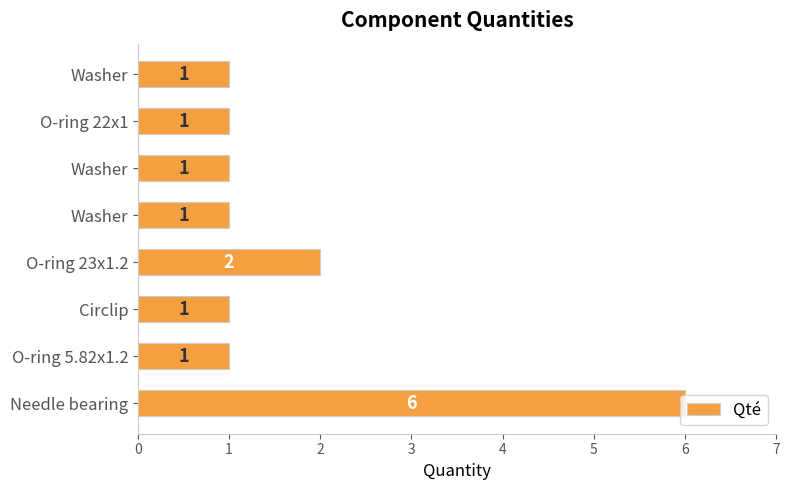

How many data points are above 1?

2